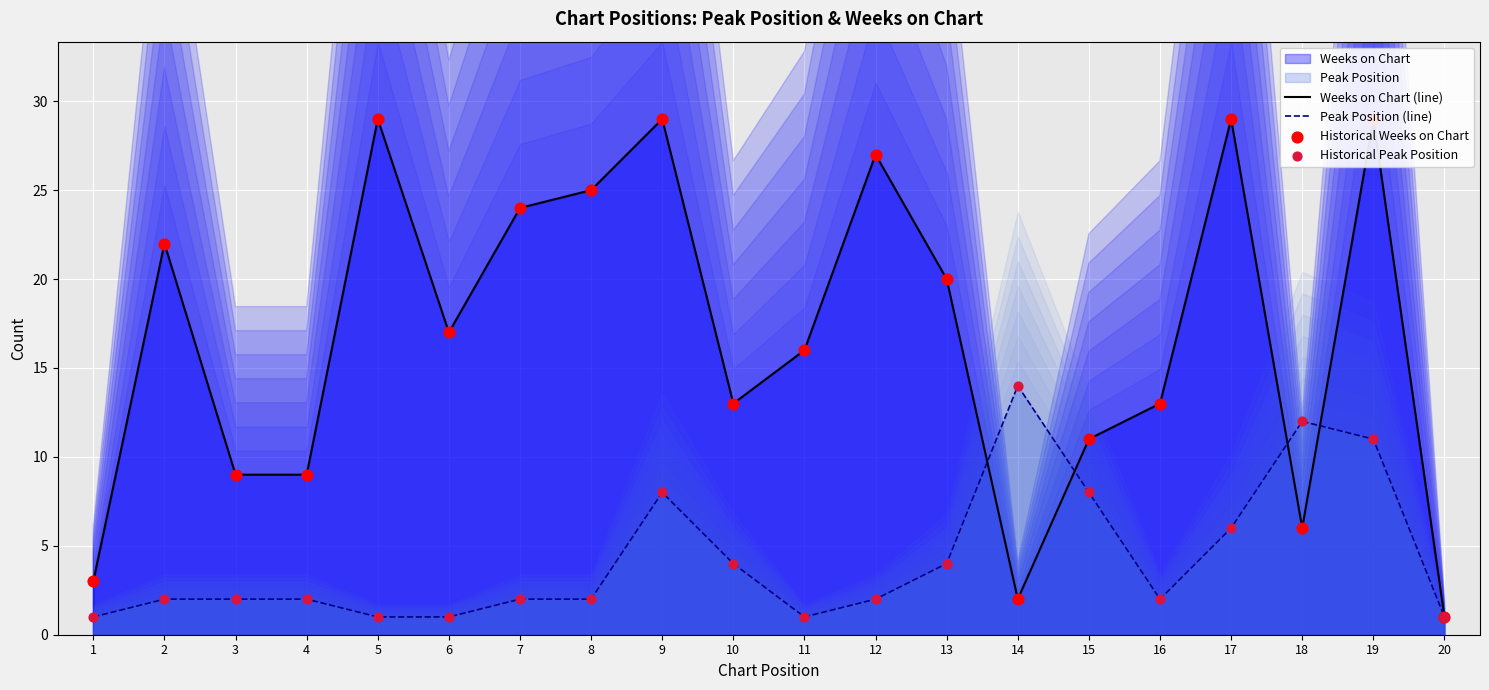

At how many categories does at least one series exceed 9?

16